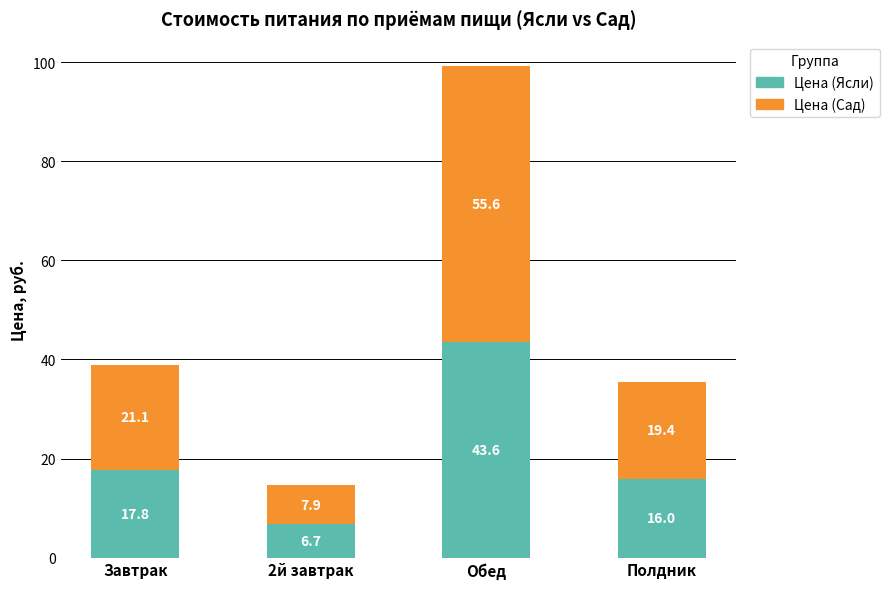

At which label does Цена (Ясли) reach its minimum?

2й завтрак